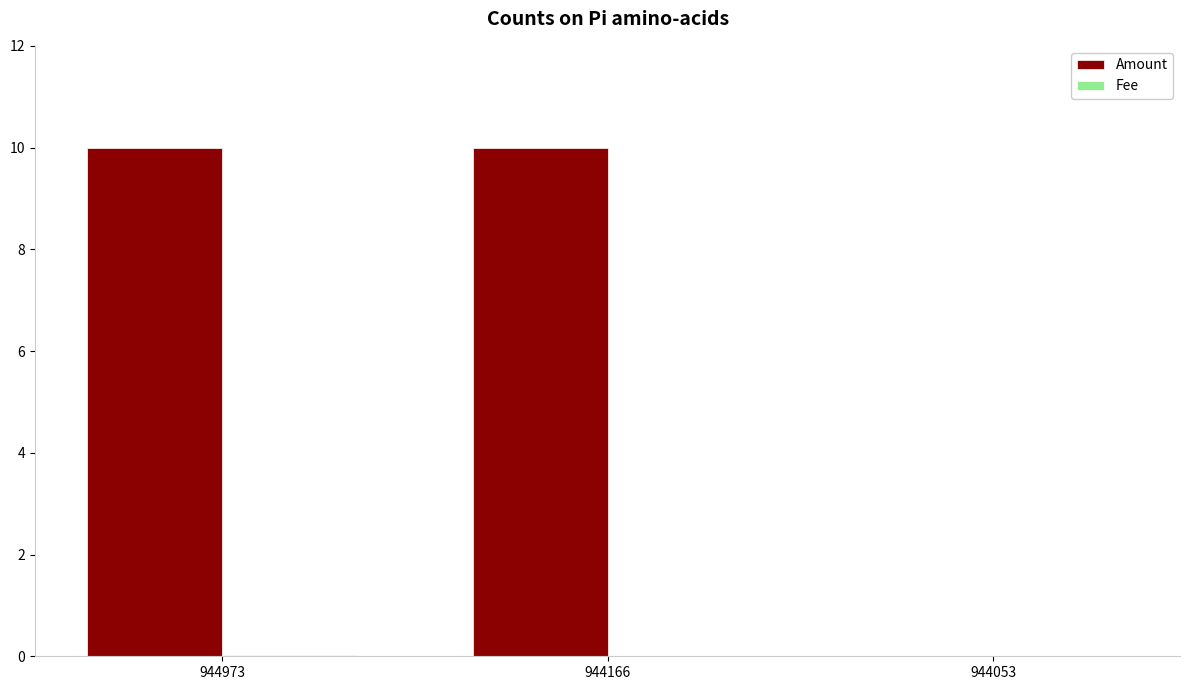

Which series has the largest range (max minus min)?

Amount